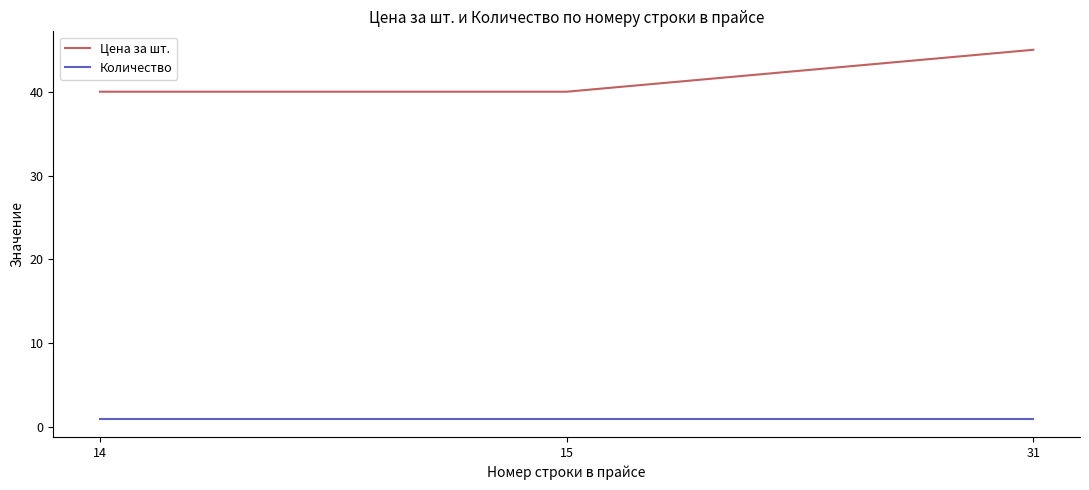

What is the sum of the Цена за шт. values at 14 and 15?

80